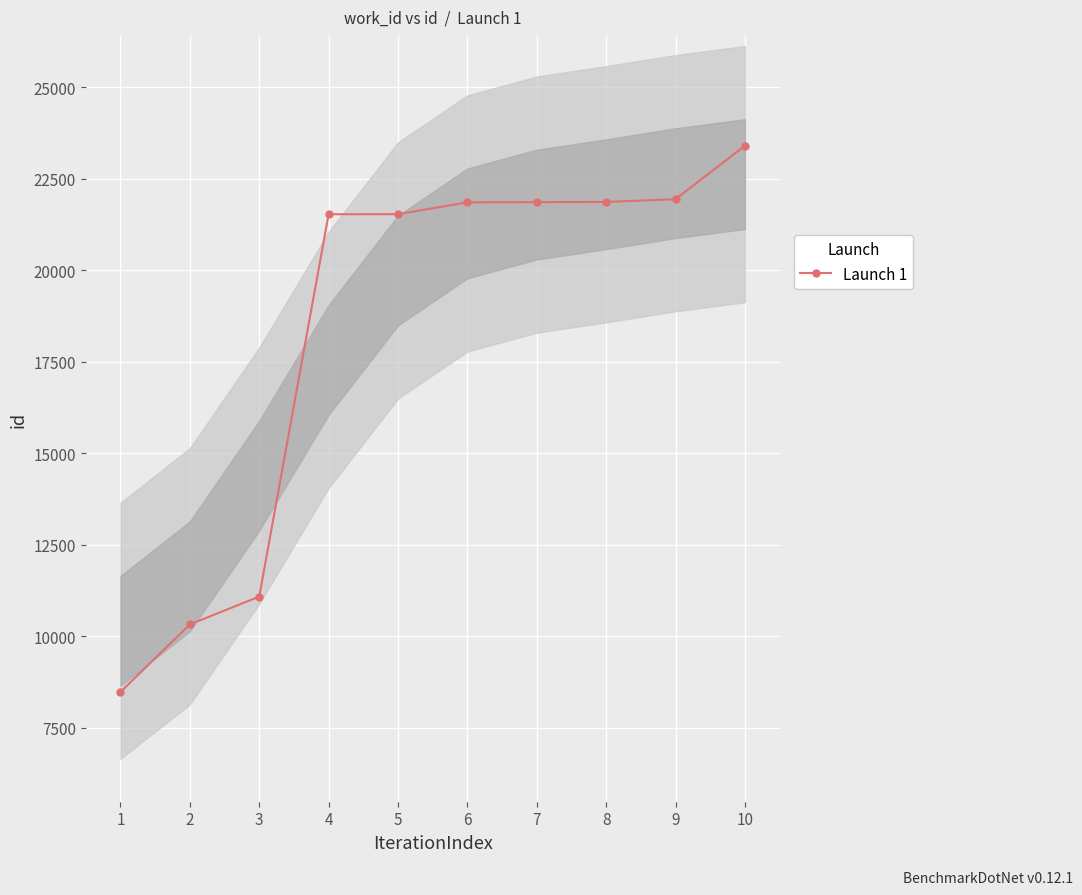

True or false: there are more than 0 points higher than both neighbors.

False